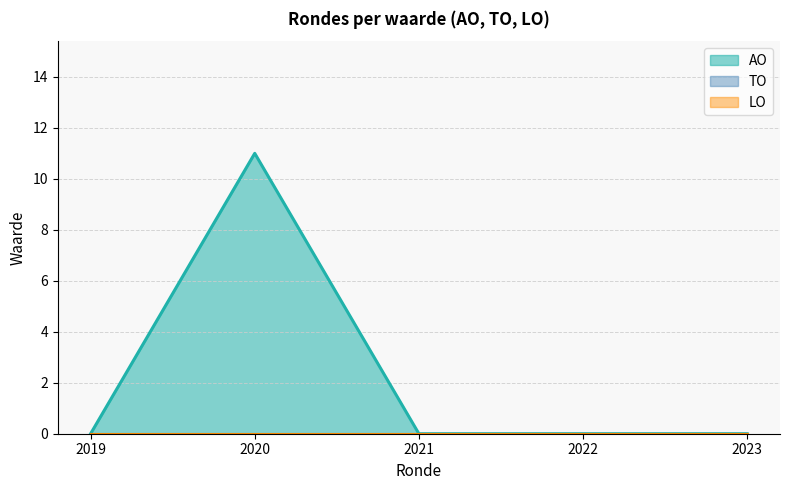

Does the chart have visible grid lines?

Yes